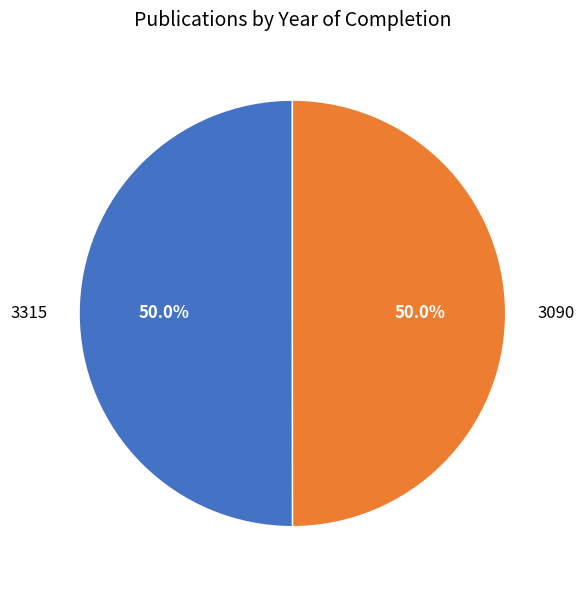

True or false: 3090 accounts for 50% of the total.

True